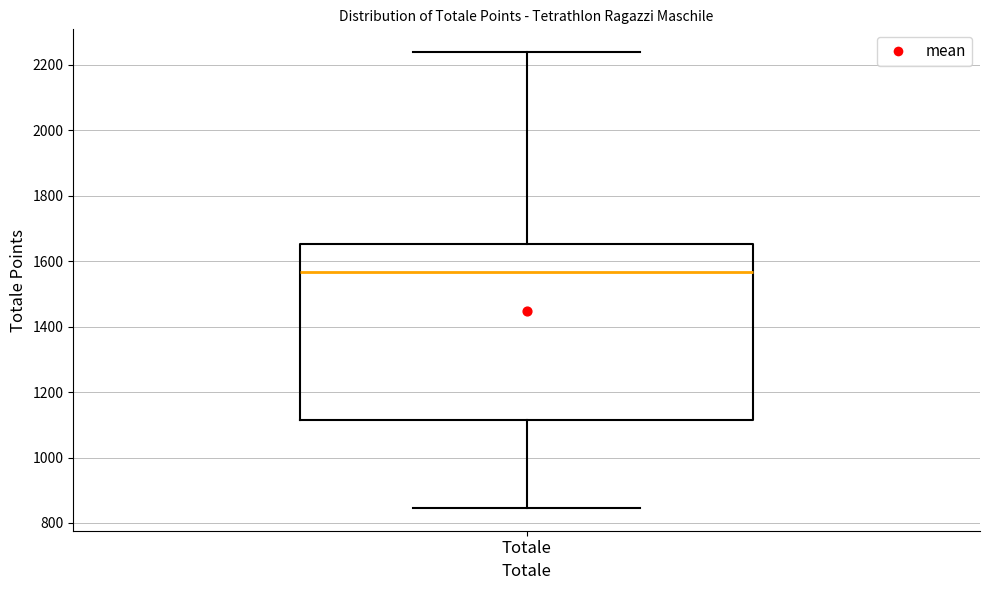

Transcribe this box plot: give where the median line is, the range the box spans, and where the two whiskers end, as read against the y-axis. The values are not printed on the chart, so give them approximately, as read against the axis.

median 1560, box 1120 to 1660, whiskers 840 to 2240